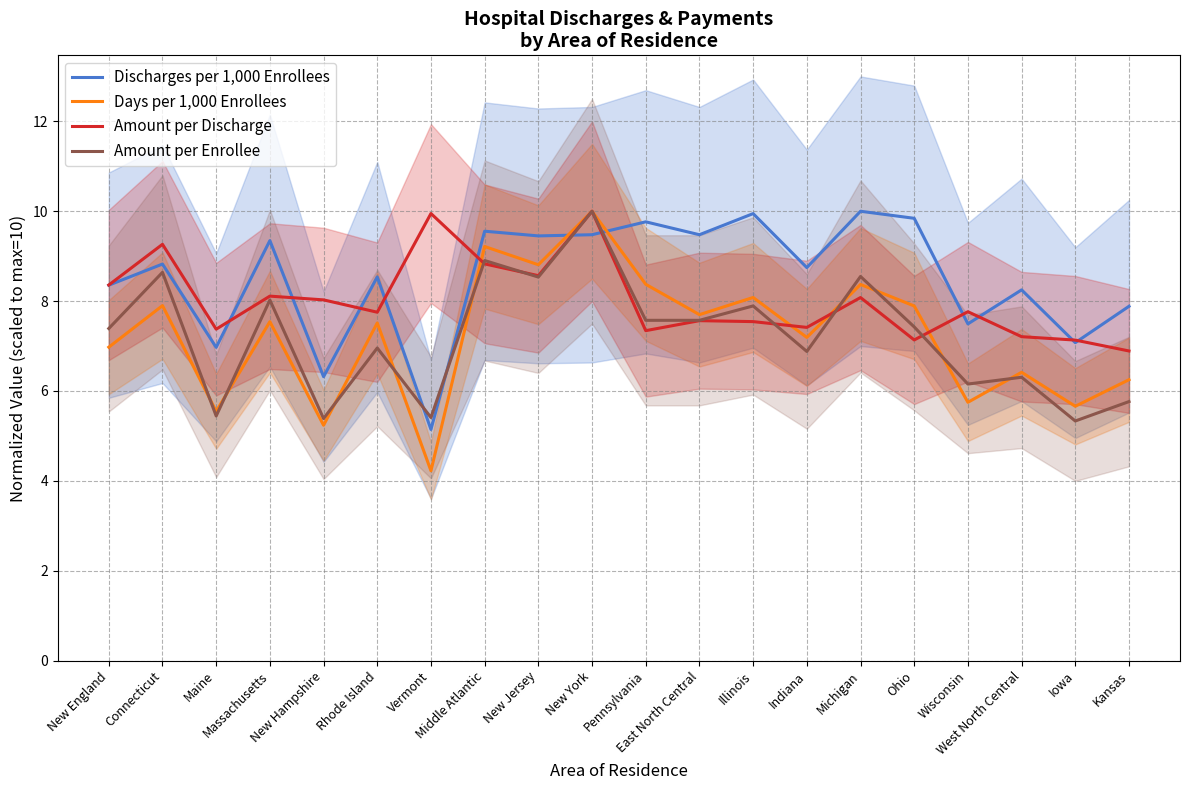

At which category does the chart reach its minimum across all series?

Vermont